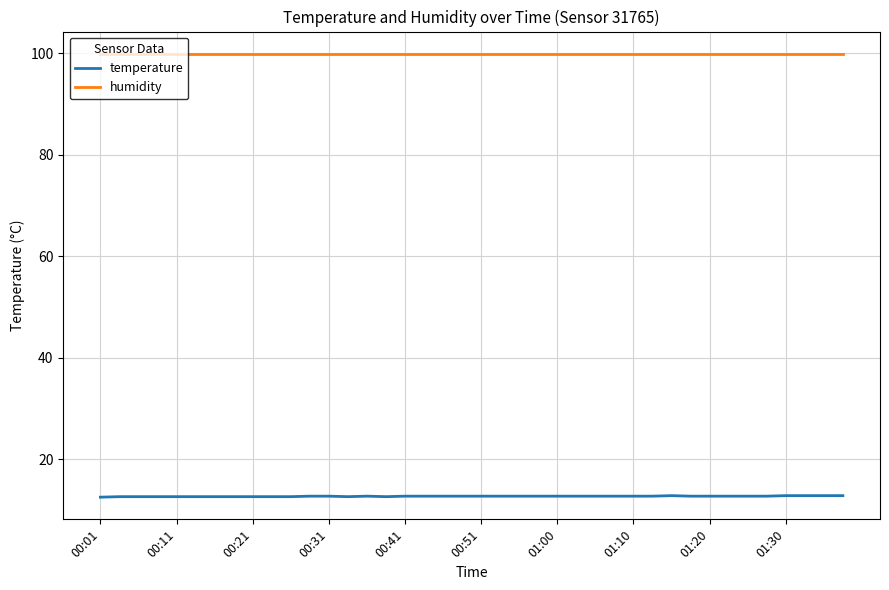

At how many categories does at least one series exceed 77?

40